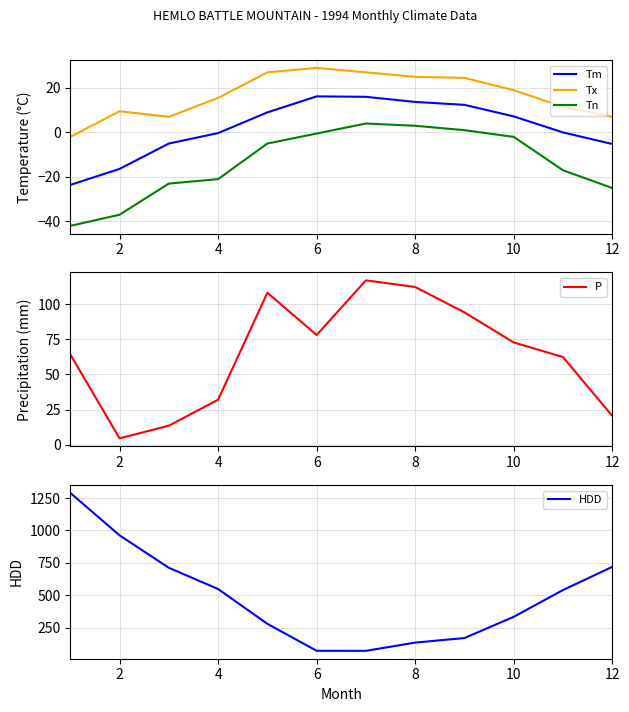

What is the highest value of the Tm series?

16.2